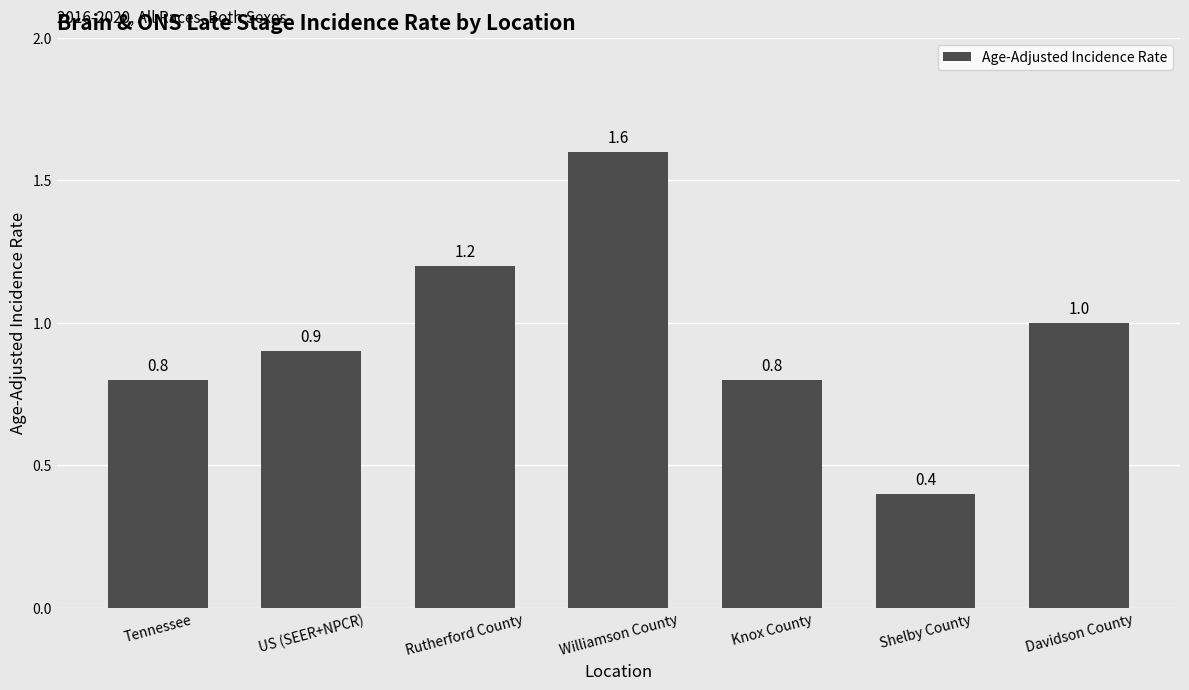

What is the sum of all values?

6.7